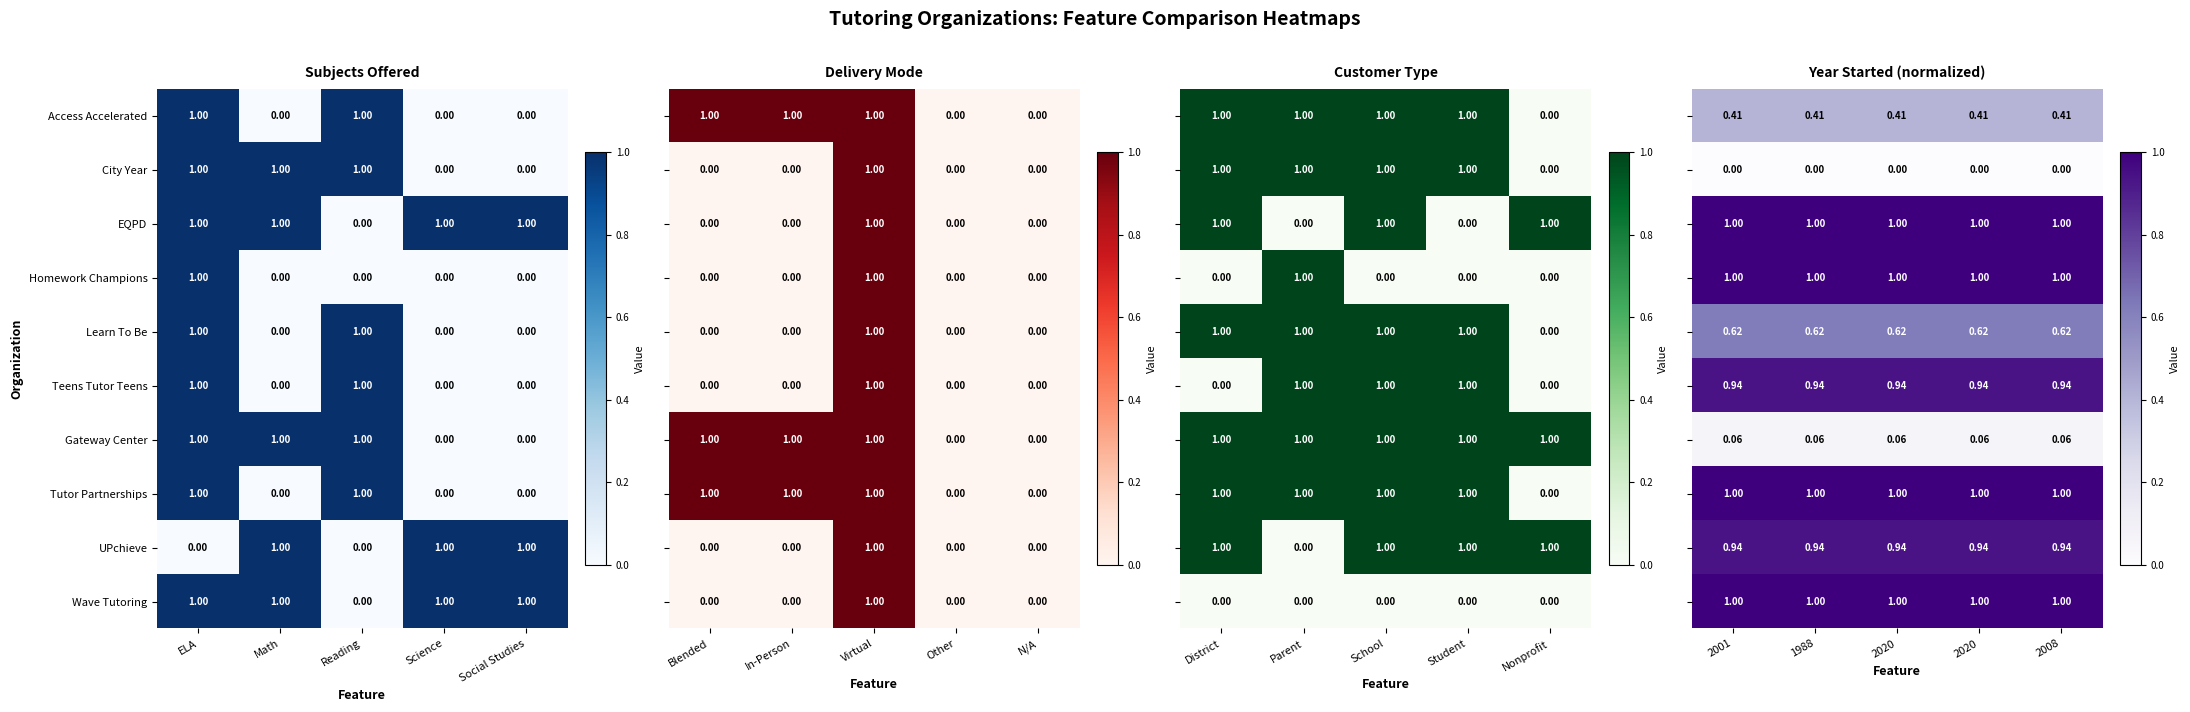

At which label is Wave Tutoring closest to 0?

Reading